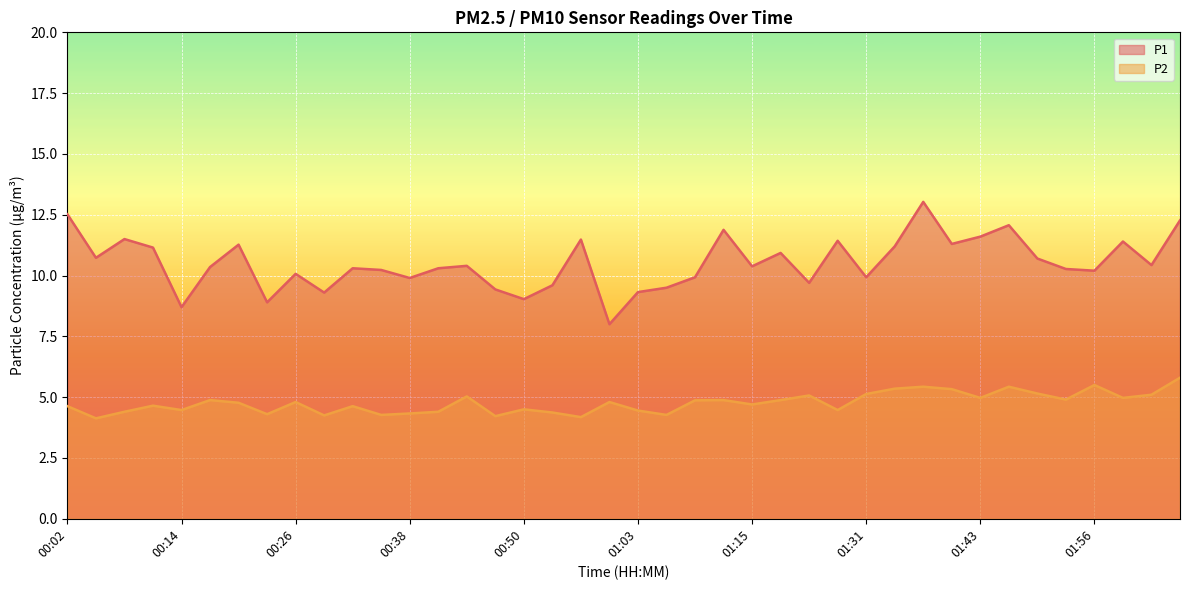

How many lines are shown in the chart?

2